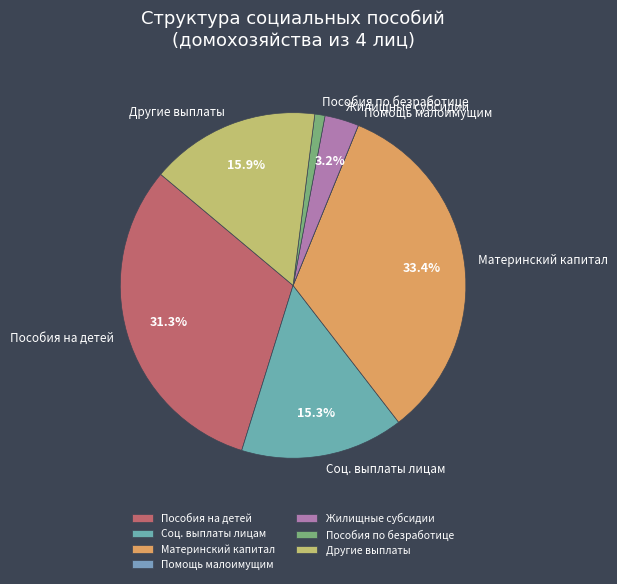

Which has a higher value, Другие выплаты or Пособия по безработице?

Другие выплаты